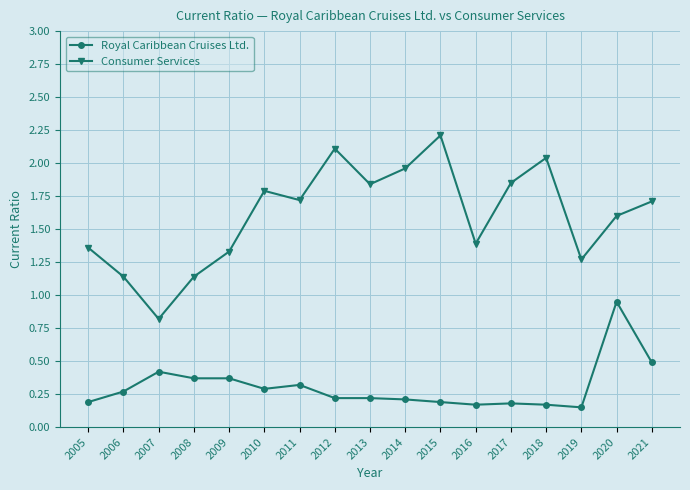

What are all the series names shown in the legend?

Royal Caribbean Cruises Ltd., Consumer Services